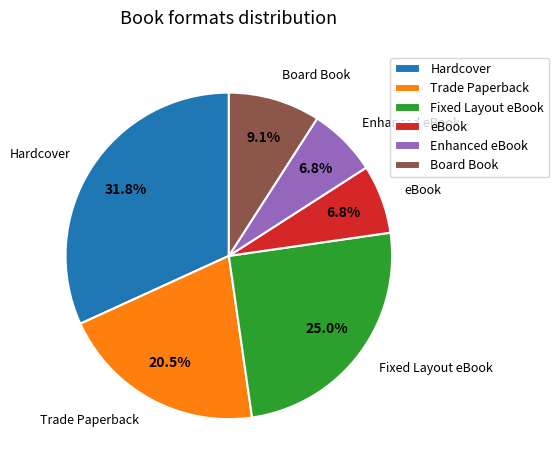

Which has a higher value, Trade Paperback or Enhanced eBook?

Trade Paperback